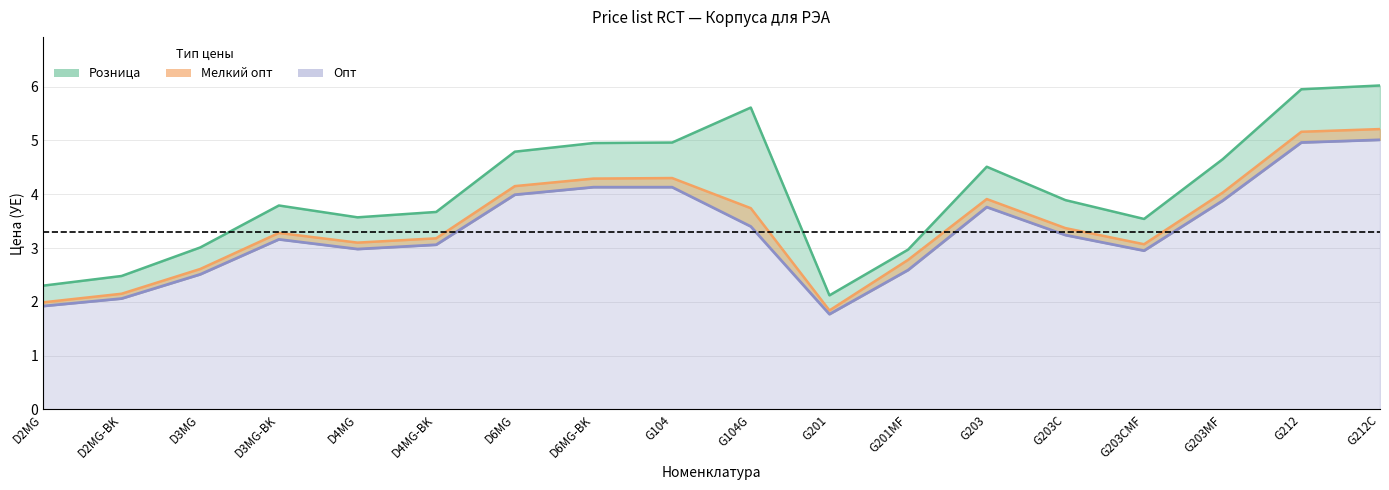

What is the value of the Опт point at the 15th from the left?

3.0